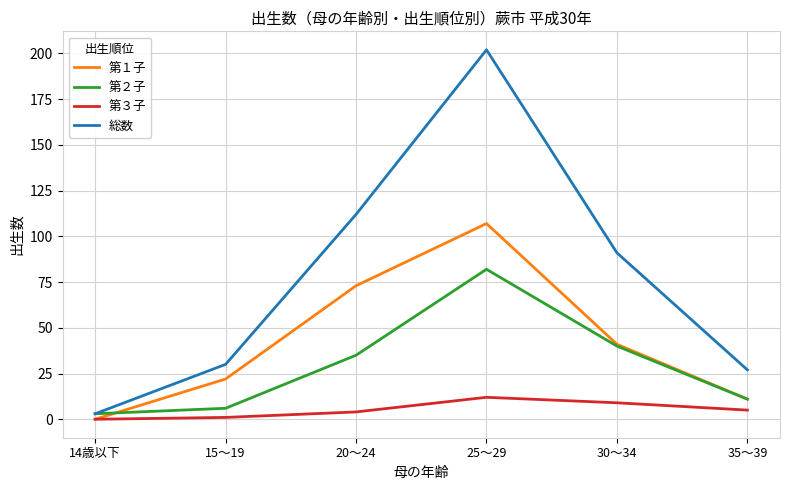

List the series in order of their peak value, highest first.

総数, 第１子, 第２子, 第３子